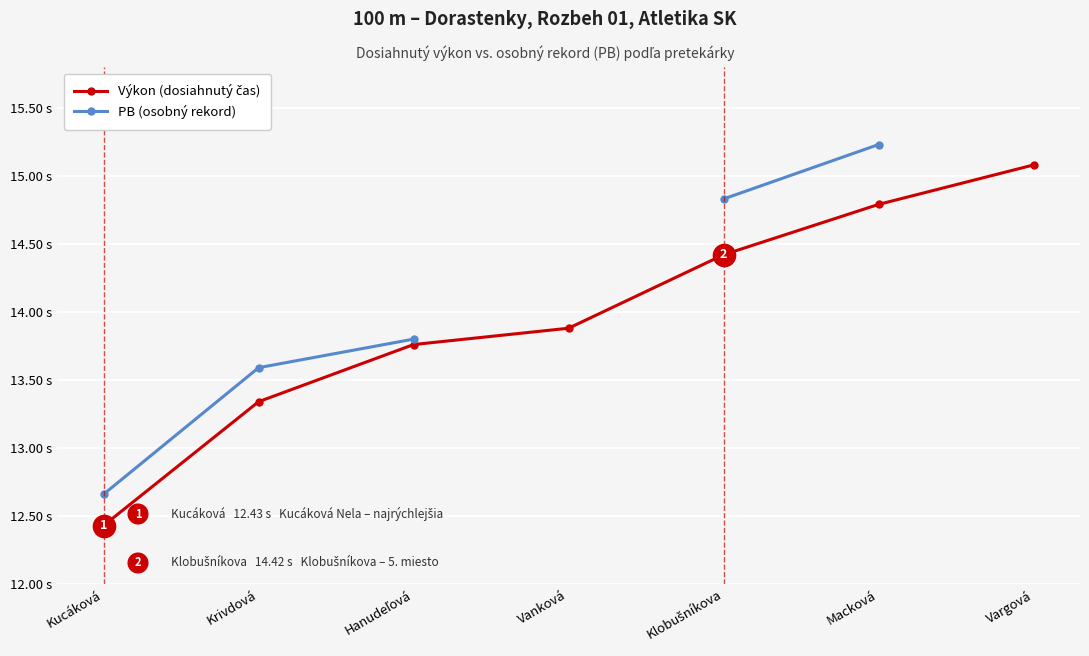

Which category has the highest value in the Výkon (dosiahnutý čas) series?

Vargová